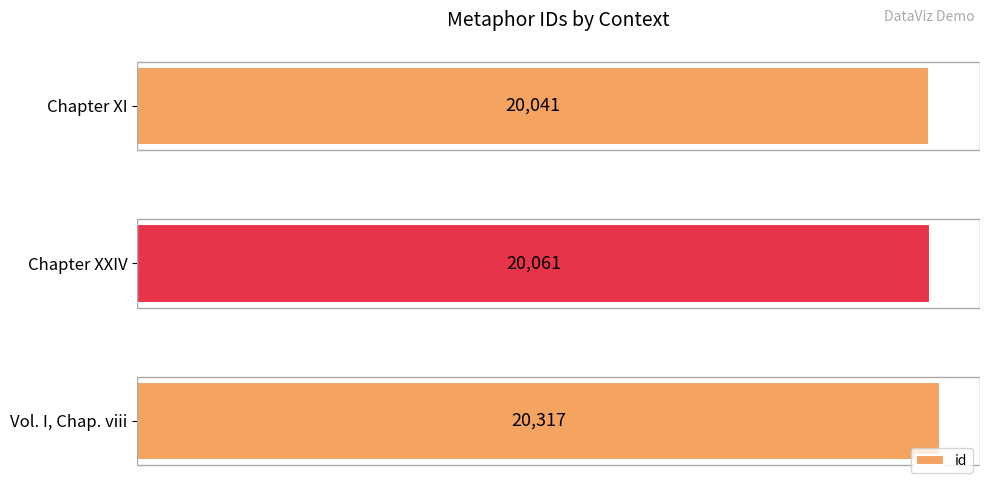

How many distinct data groups are displayed?

1